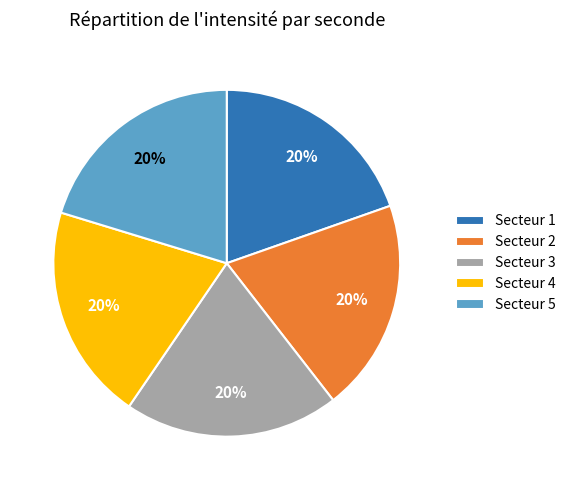

Combined, do Secteur 5 and Secteur 2 account for over 50%?

No